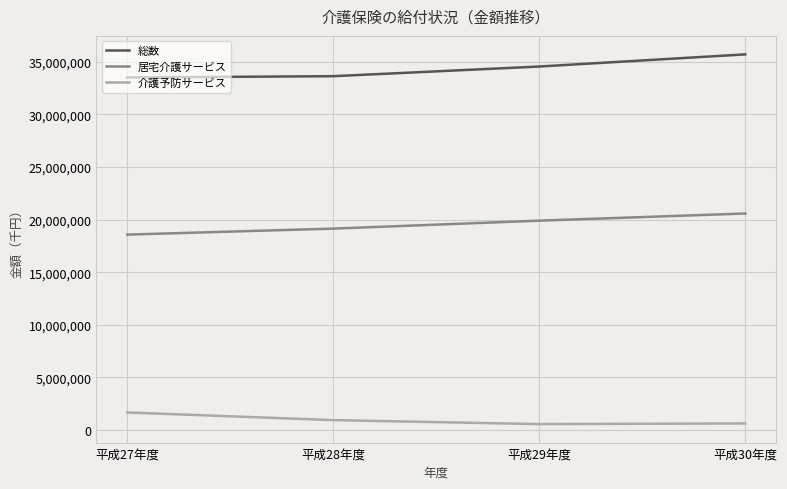

Which series changed the most between 平成28年度 and 平成30年度?

総数